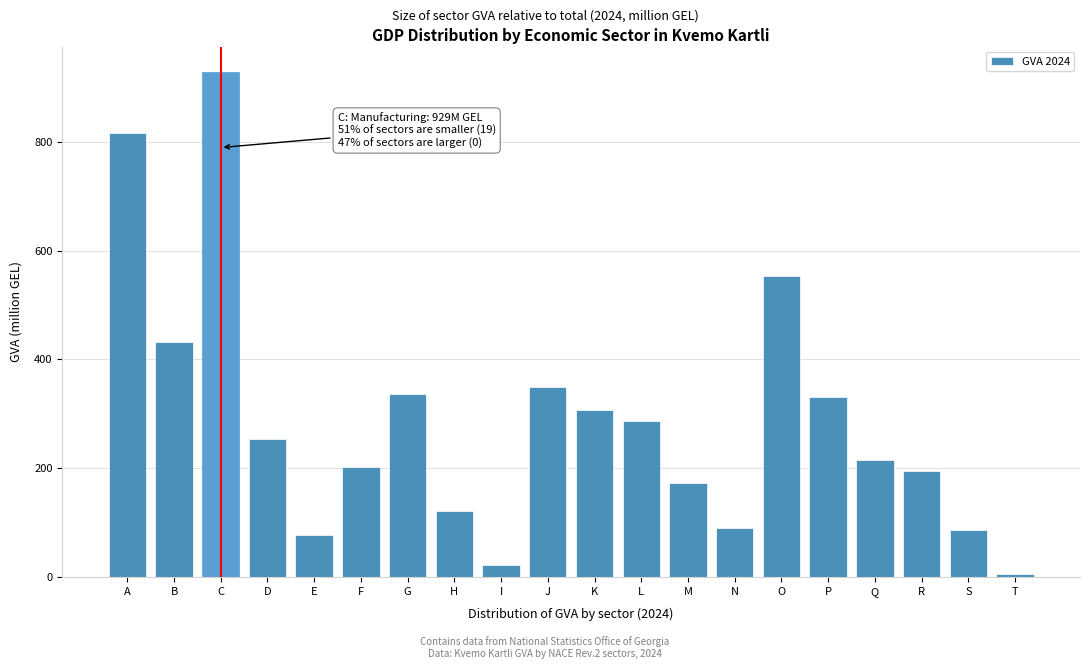

Reading left to right, extract all data points from this chart.

815.4	431.3	928.9	253.8	77.0	201.2	335.4	121.4	22.2	349.5	307.7	286.7	172.7	90.7	552.9	330.7	215.8	194.2	85.5	5.9